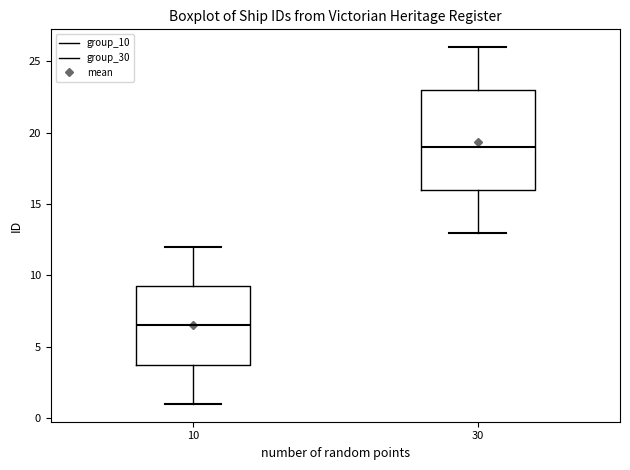

Reading left to right, transcribe this box plot: for each box, give where its median line is, the range the box spans, and where its two whiskers end, as read against the y-axis. The values are not printed on the chart, so give them approximately, as read against the axis.

10: median 6.5, box 4.0 to 9.5, whiskers 1.0 to 12.0
30: median 19.0, box 16.0 to 23.0, whiskers 13.0 to 26.0